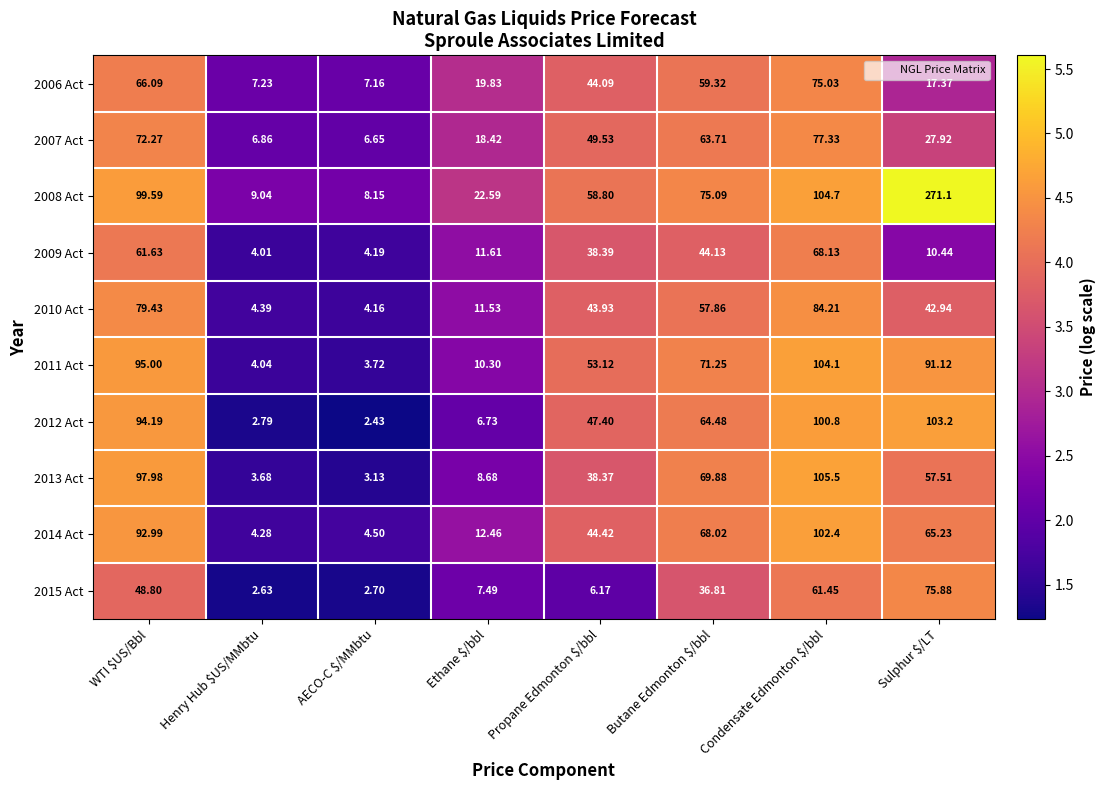

How many data points in 2007 Act are above 49?

4